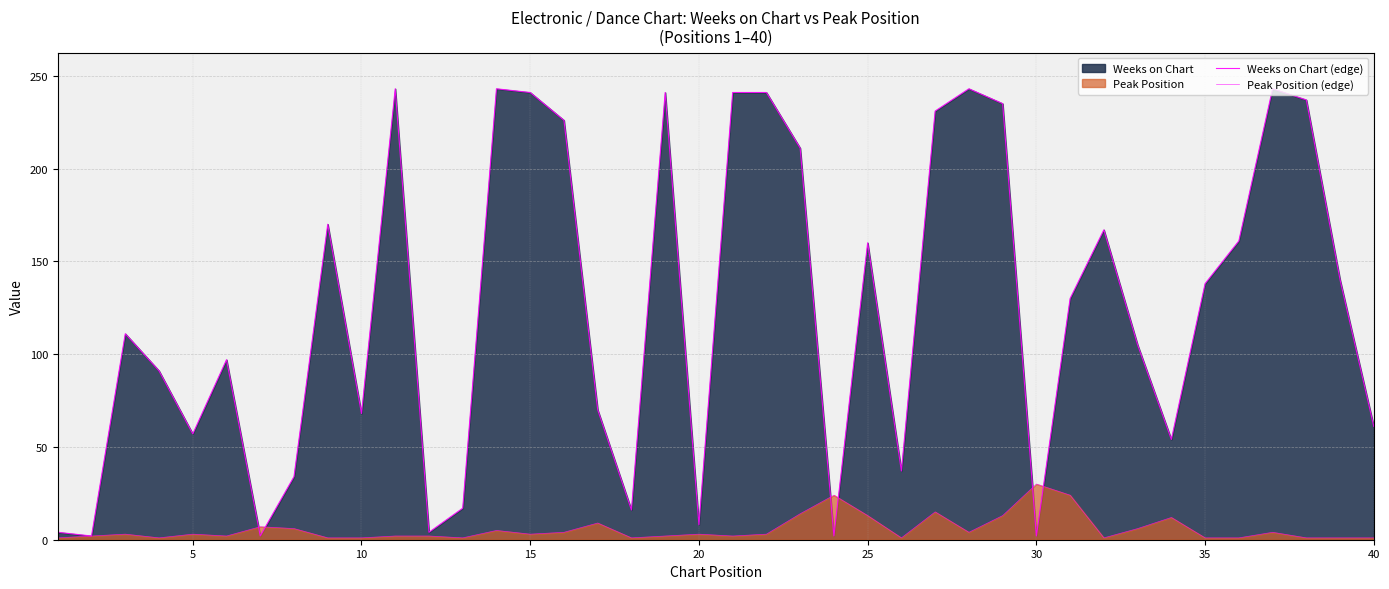

What is the smallest value displayed?

1